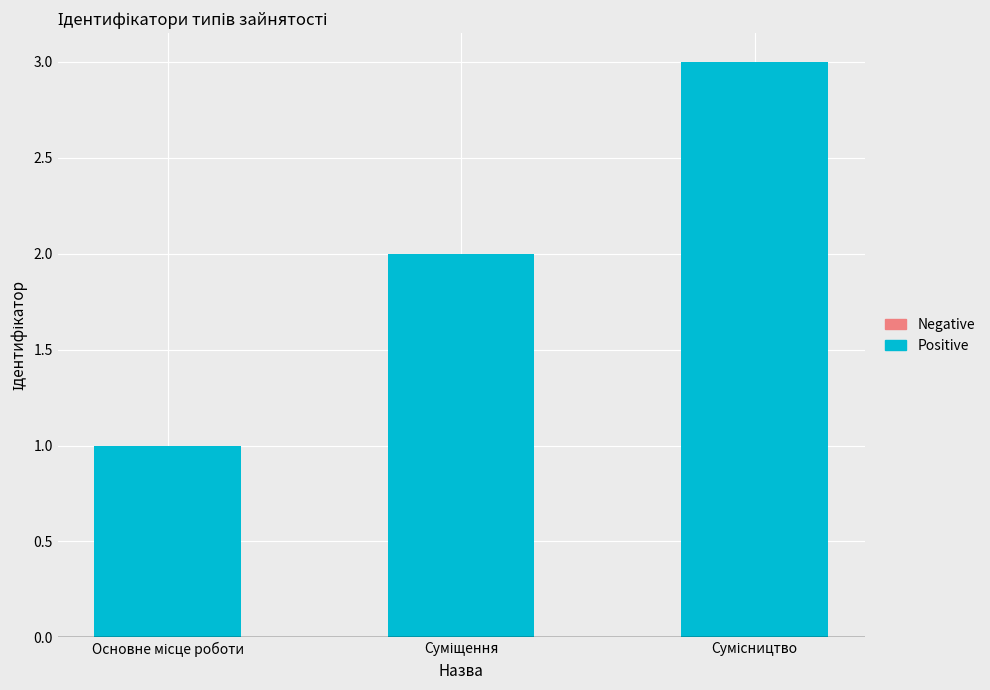

What is the difference between the values at Основне місце роботи and Суміщення?

1